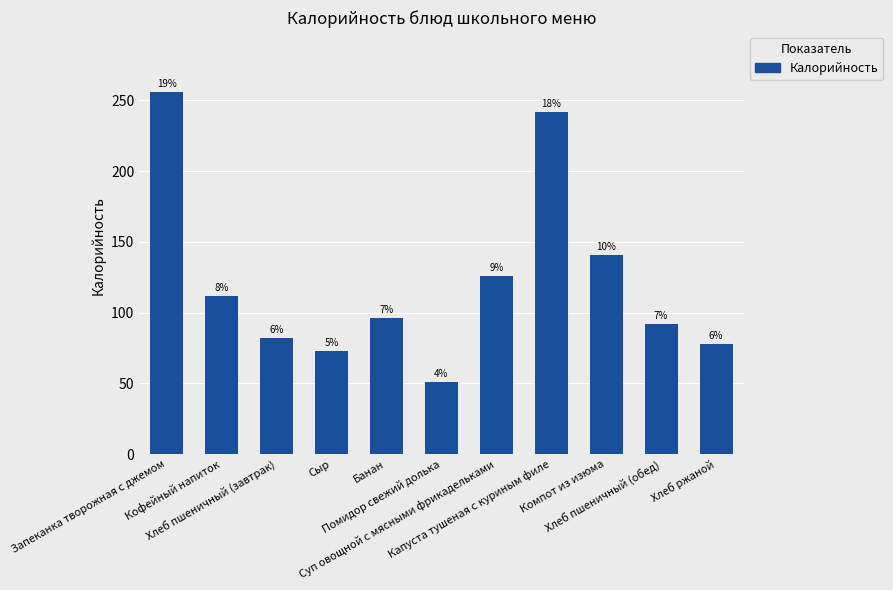

What is the greatest value displayed?

256